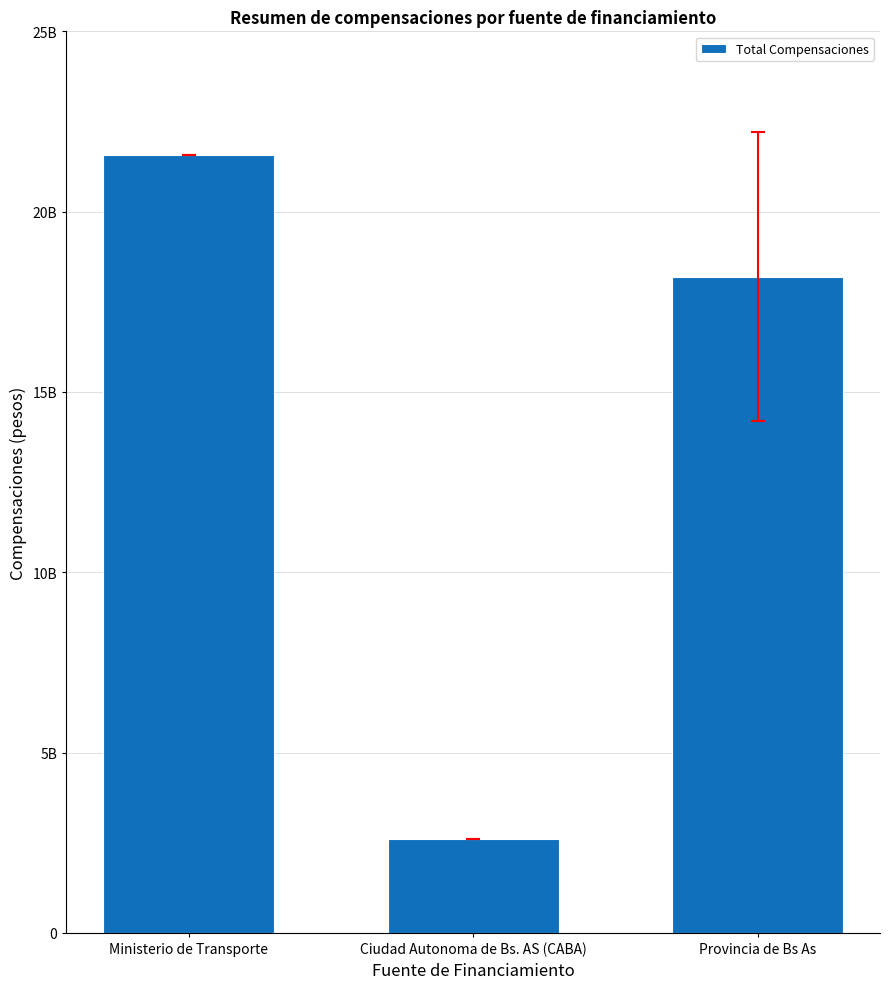

At which category does the chart reach its peak across all series?

Ministerio de Transporte